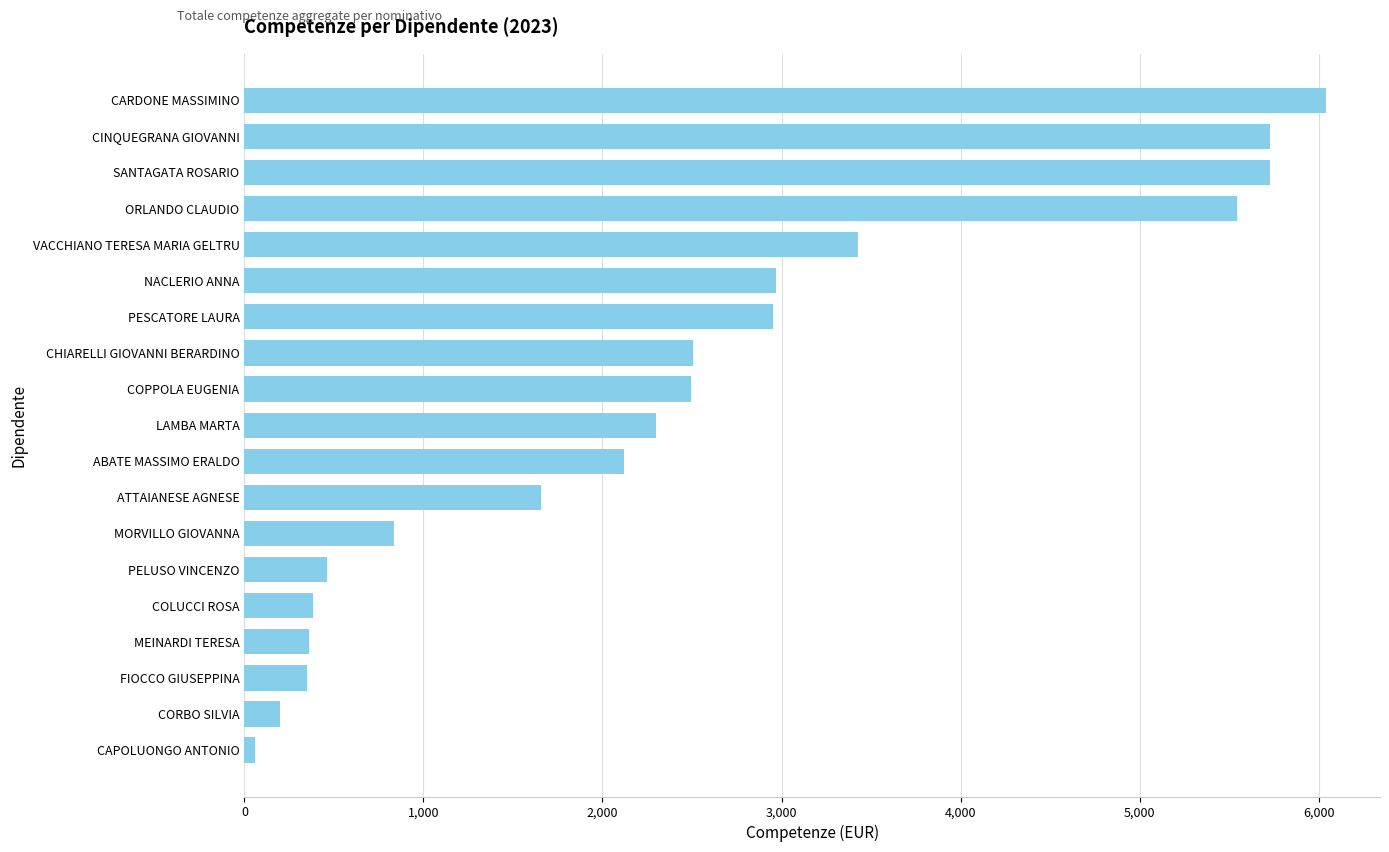

How many values are below 2298?

9